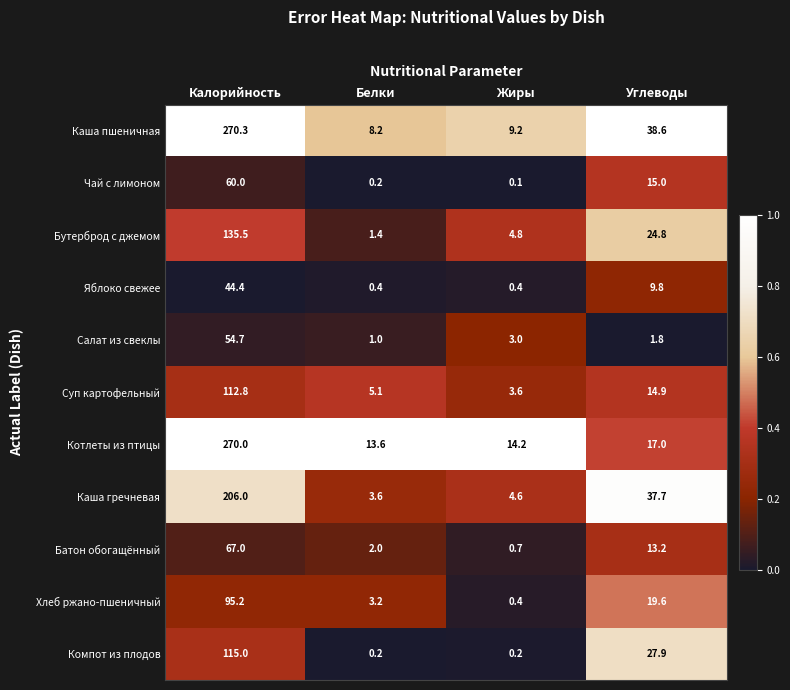

Which category has the lowest value across all series?

Жиры